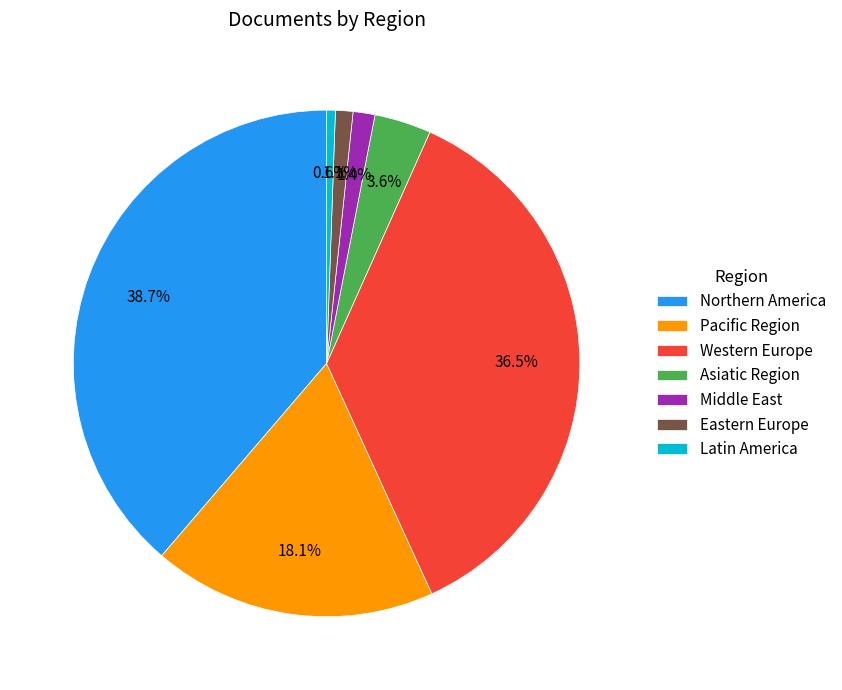

How many slices are in this pie chart?

7